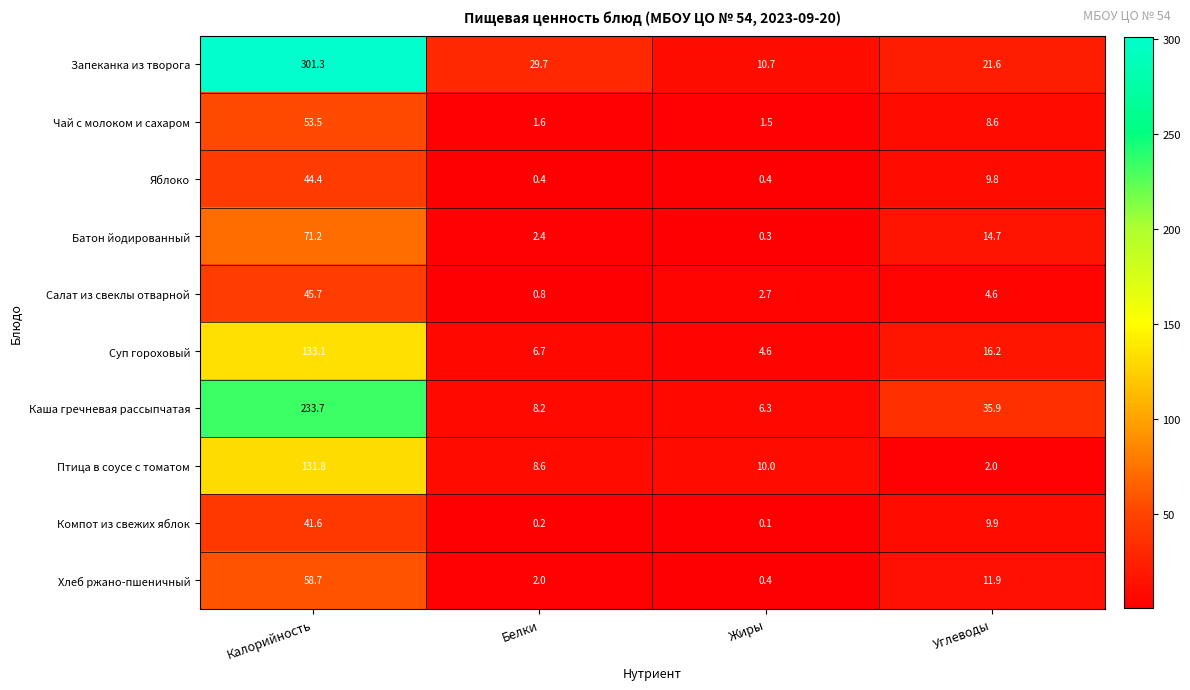

The Запеканка из творога series shows 10.7 at Жиры. True or false?

True